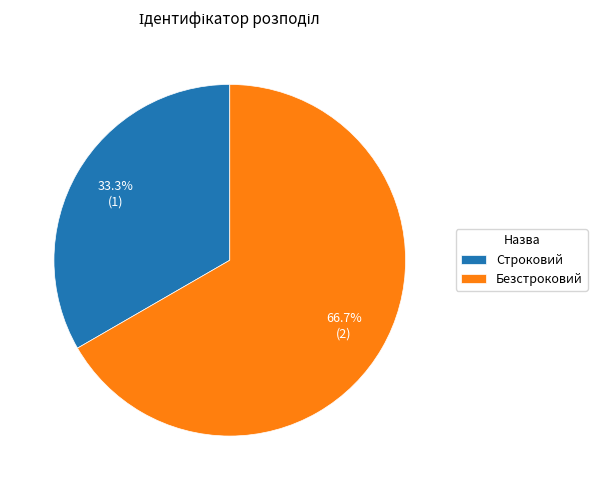

Count the number of slices in the pie.

2